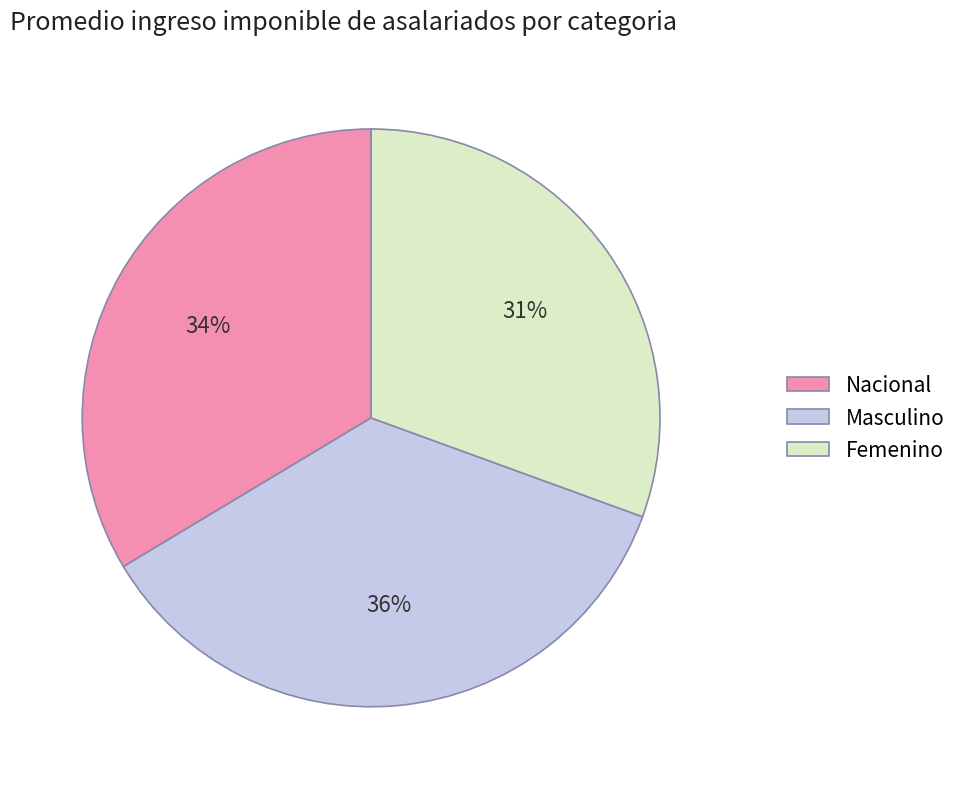

To the nearest percent, what is the average slice percentage?

33%